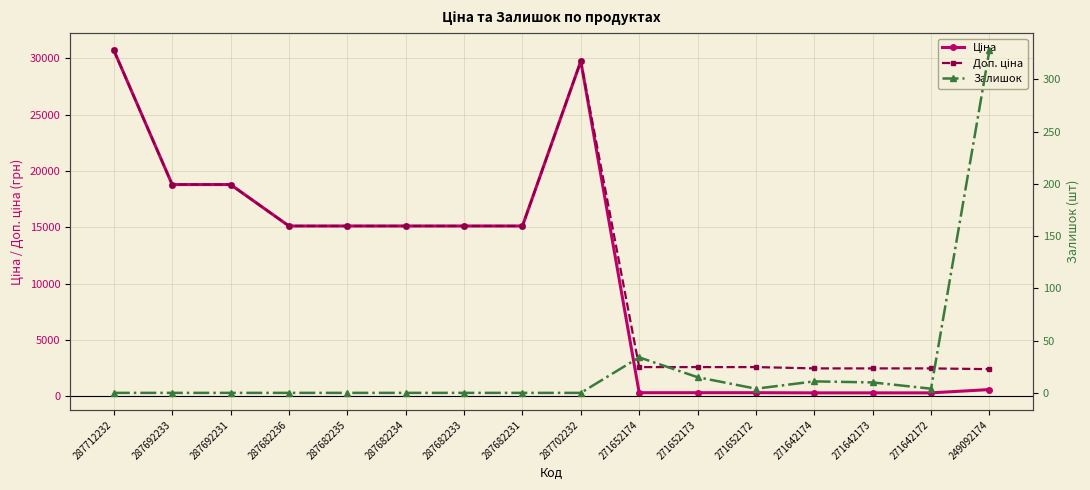

Where is the first local maximum for Ціна?

287702232